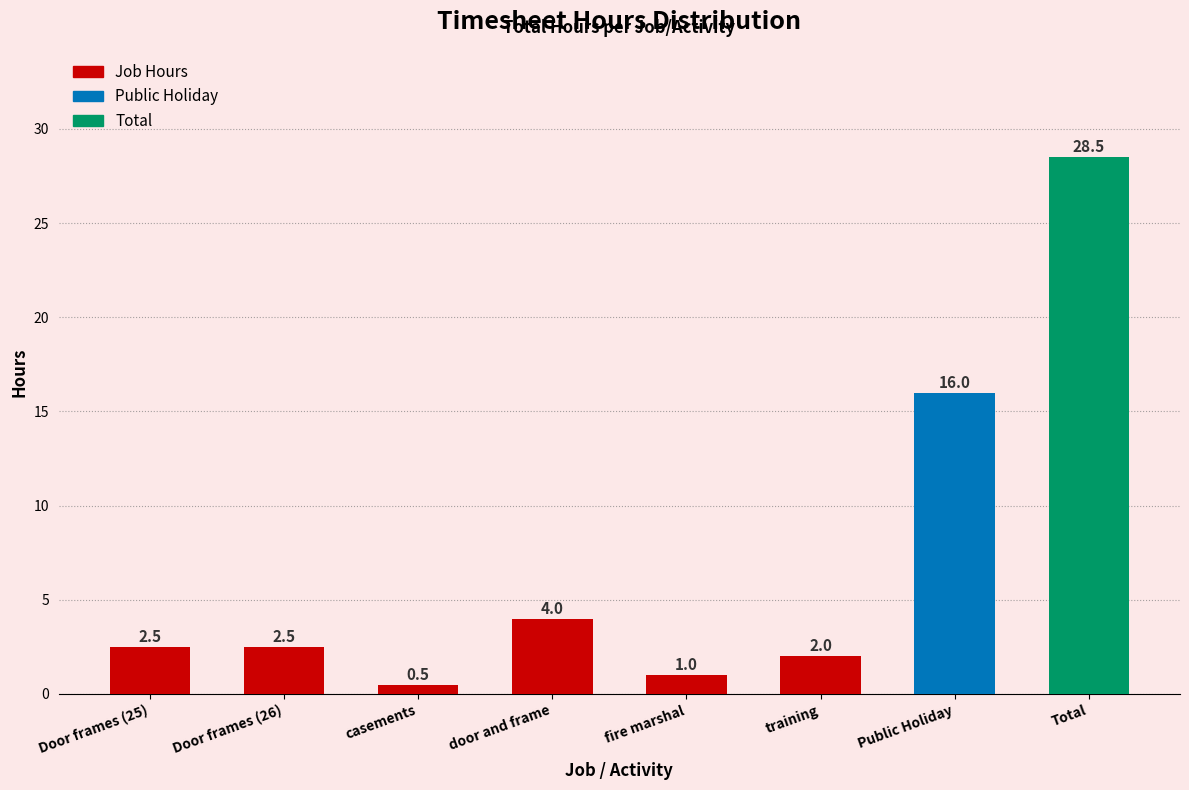

Reading right to left, extract all data points from this chart.

28.5	16.0	2.0	1.0	4.0	0.5	2.5	2.5